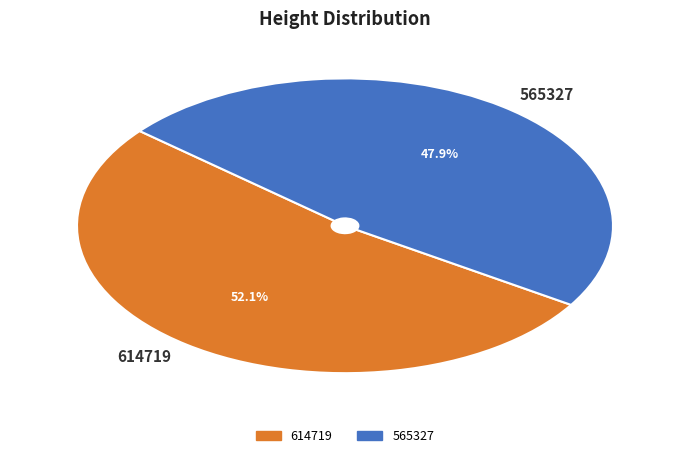

Count the number of slices in the pie.

2